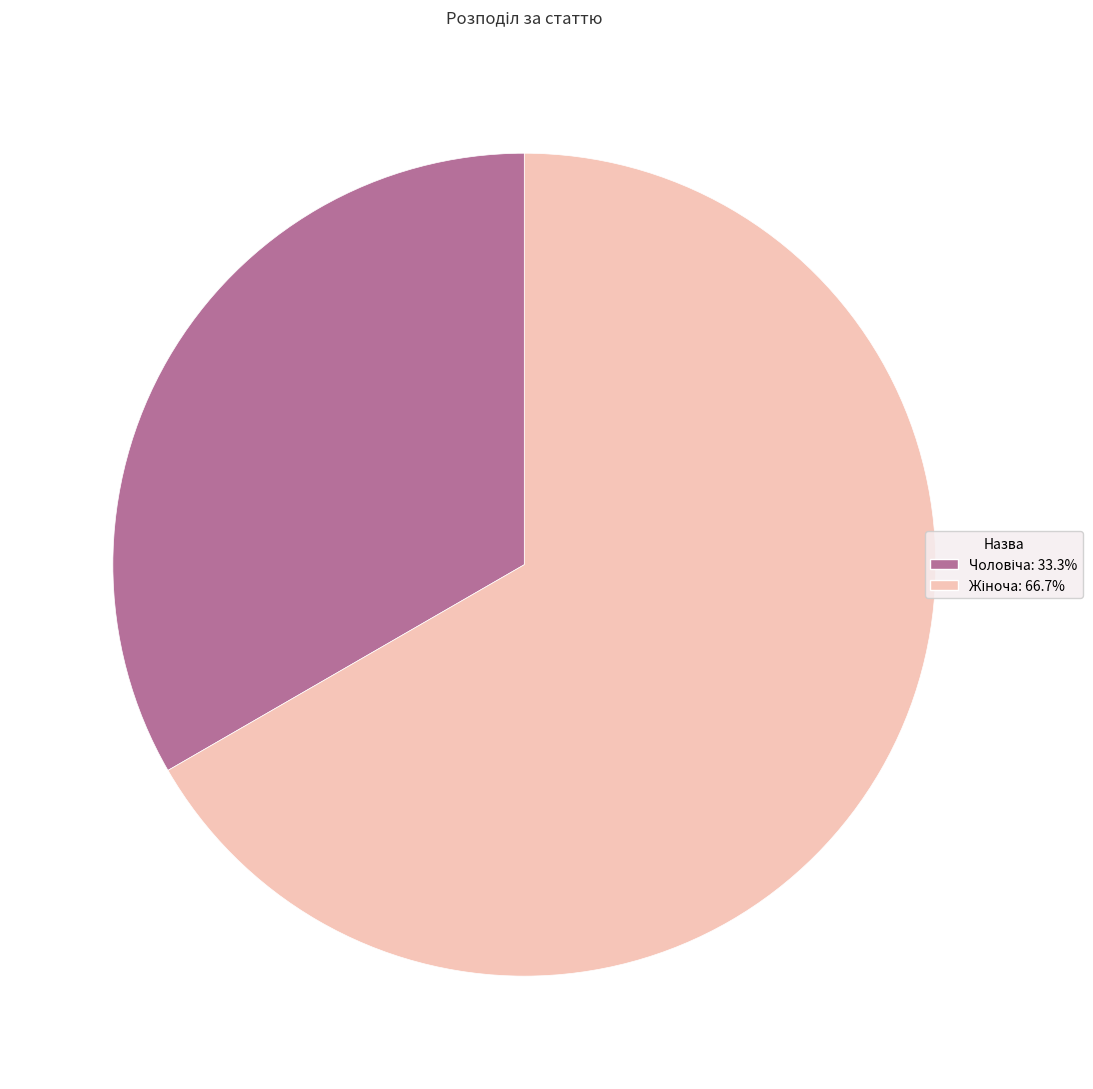

To the nearest percent, what is the combined percentage of Жіноча and Чоловіча?

100%